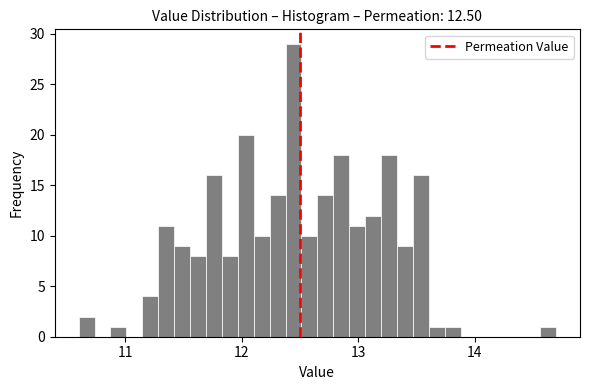

Around what value on the x-axis is the tallest bar? Give the approximate position of its centre, as read against the axis.

12.4